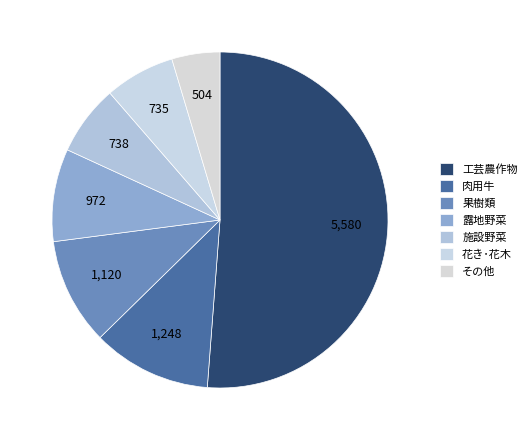

How many segments does this pie chart have?

7